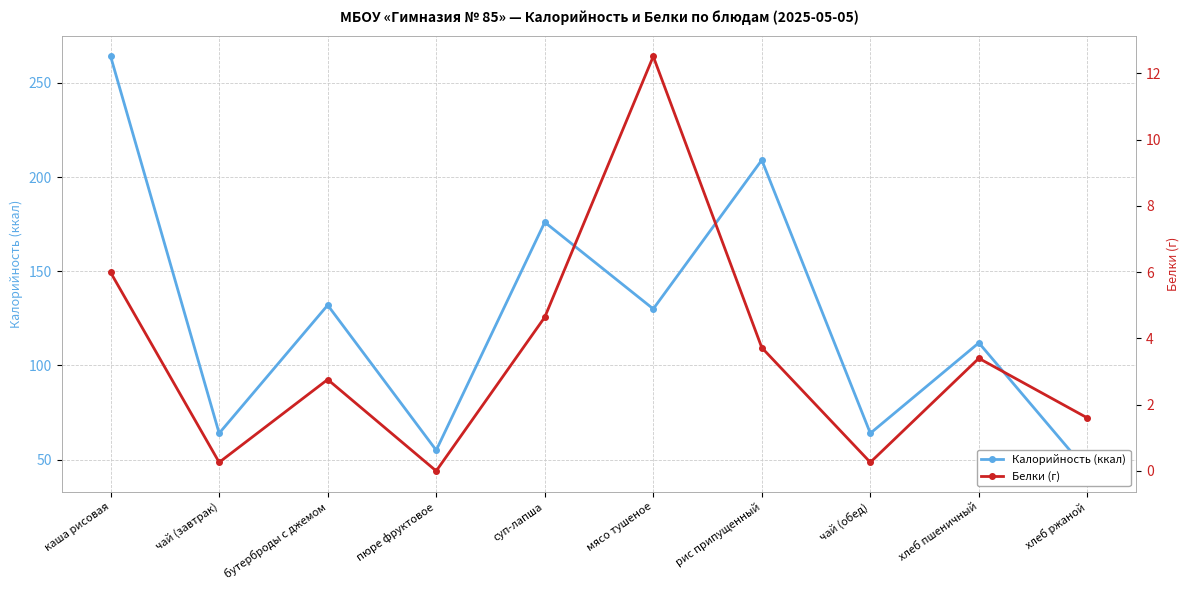

Which label corresponds to the smallest value in the chart?

пюре фруктовое